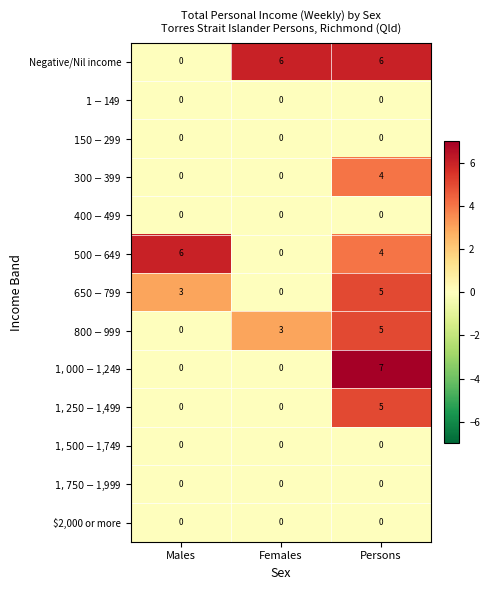

What is the difference between the highest and lowest values at Males?

6